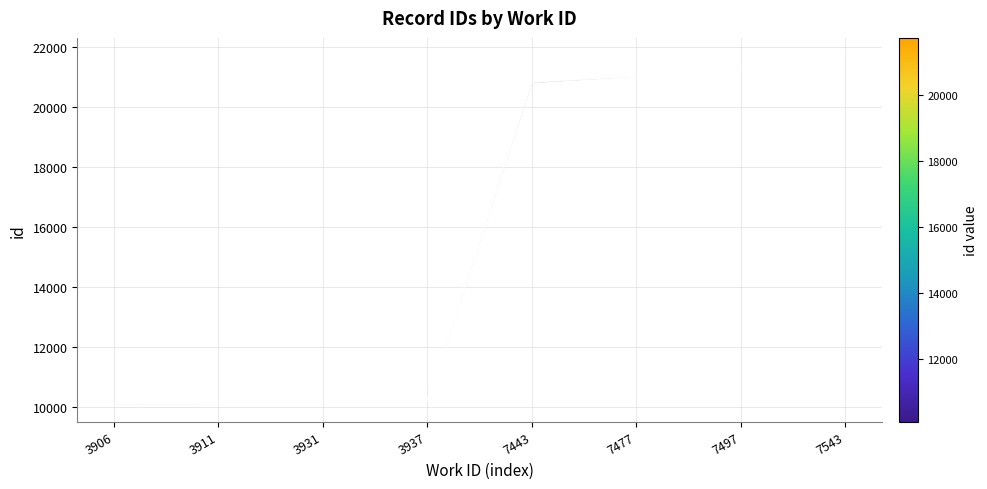

What is the value of the 7th point from the left?

21352